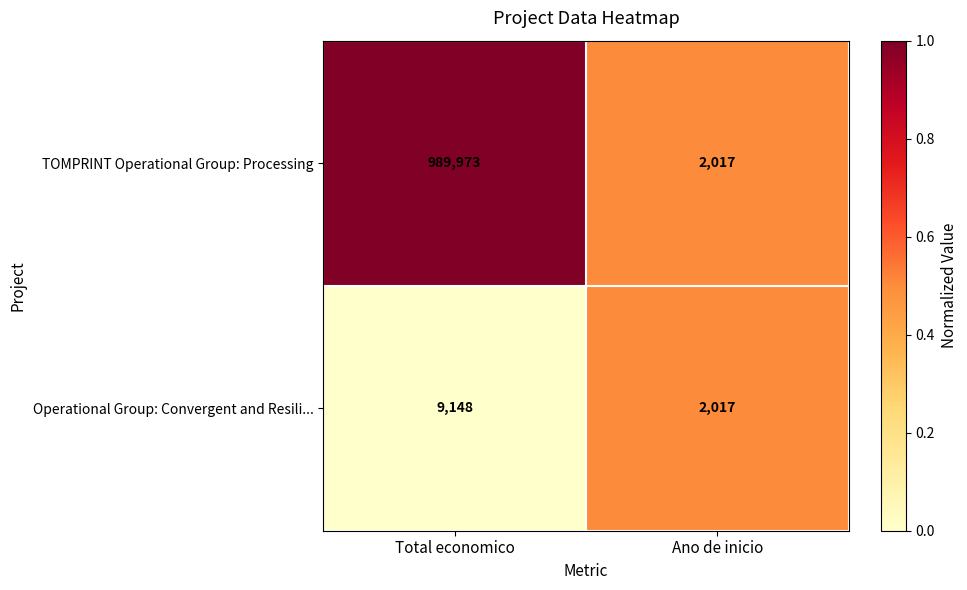

Which series has the largest range (max minus min)?

TOMPRINT Operational Group: Processing